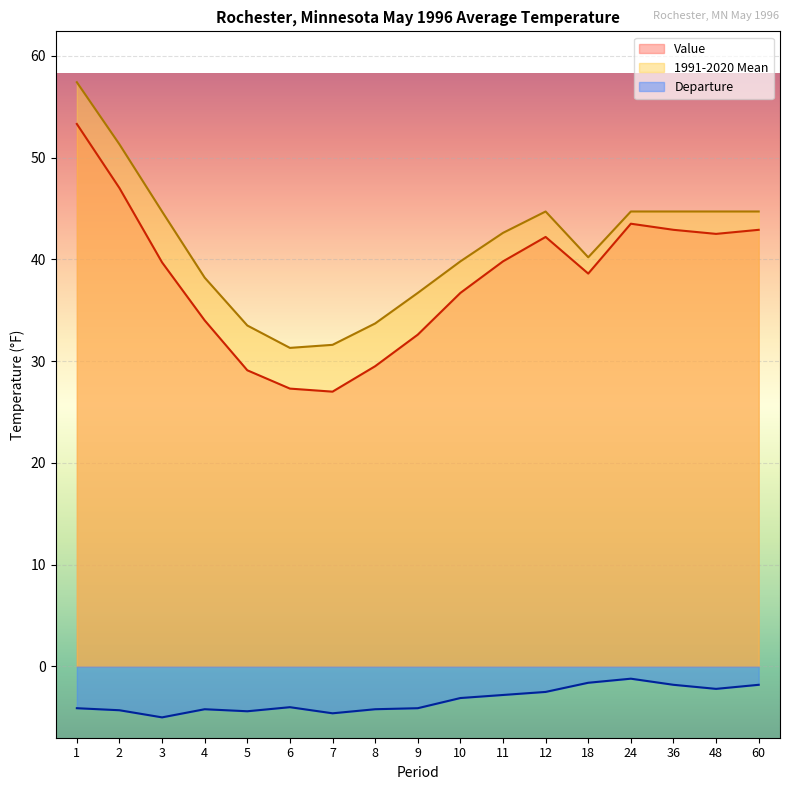

Is the value of Departure at 4 greater than the value of Value at 12?

No